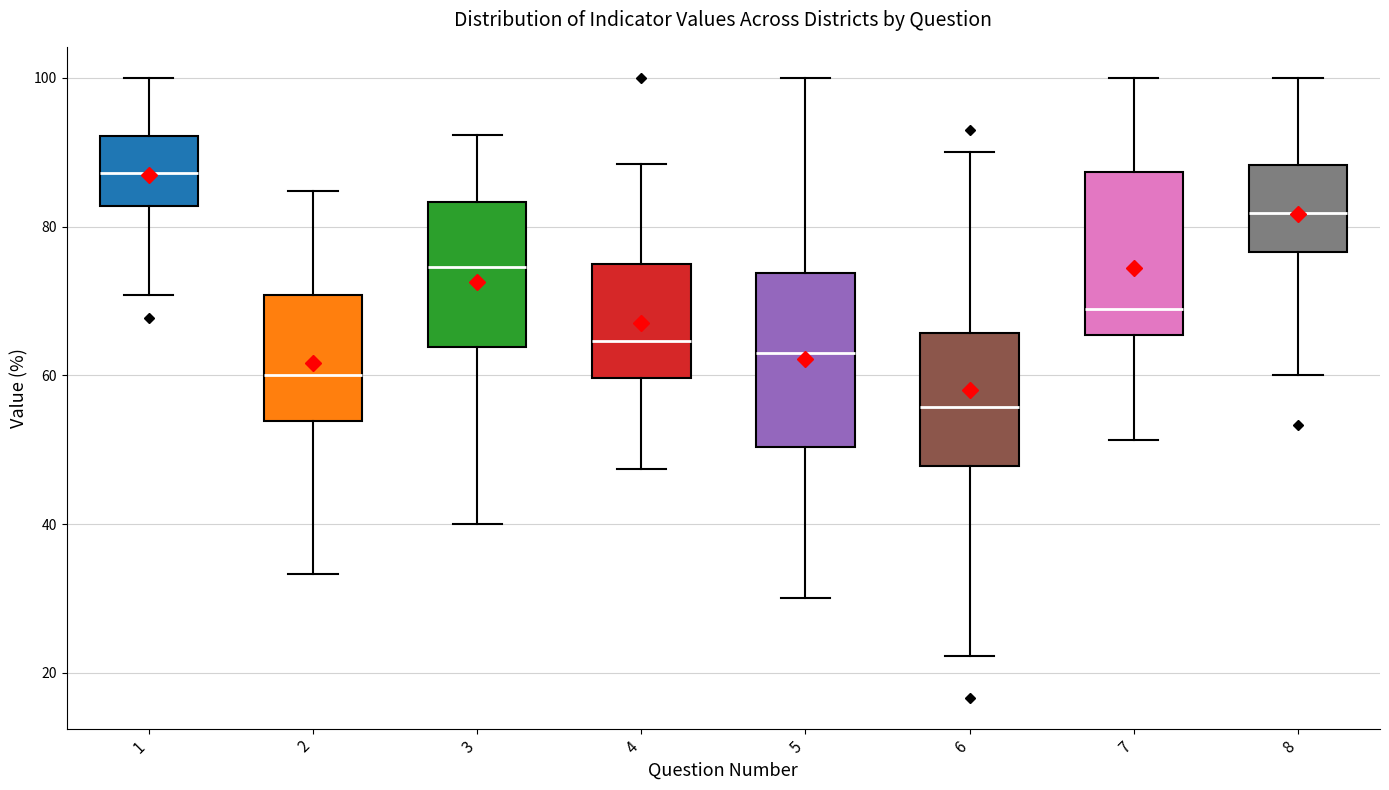

Which box's median line is the lowest?

6